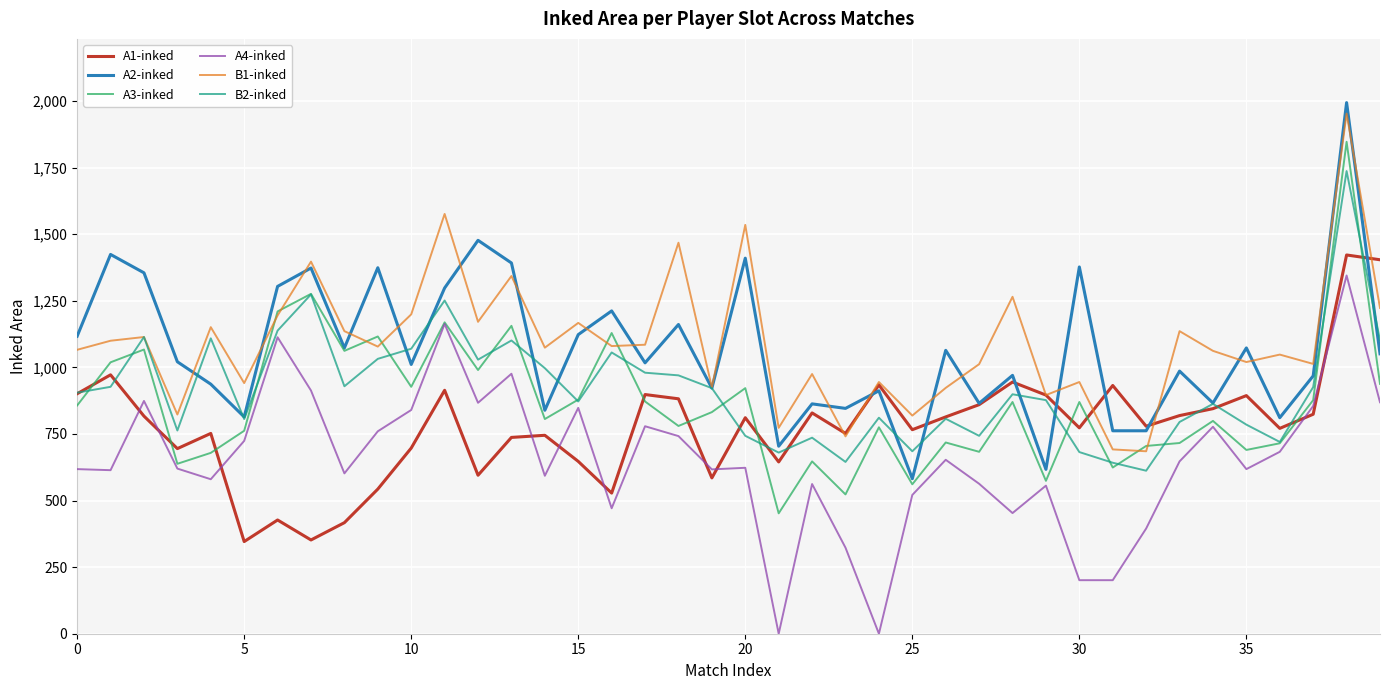

True or false: A4-inked and A1-inked intersect in this chart.

True